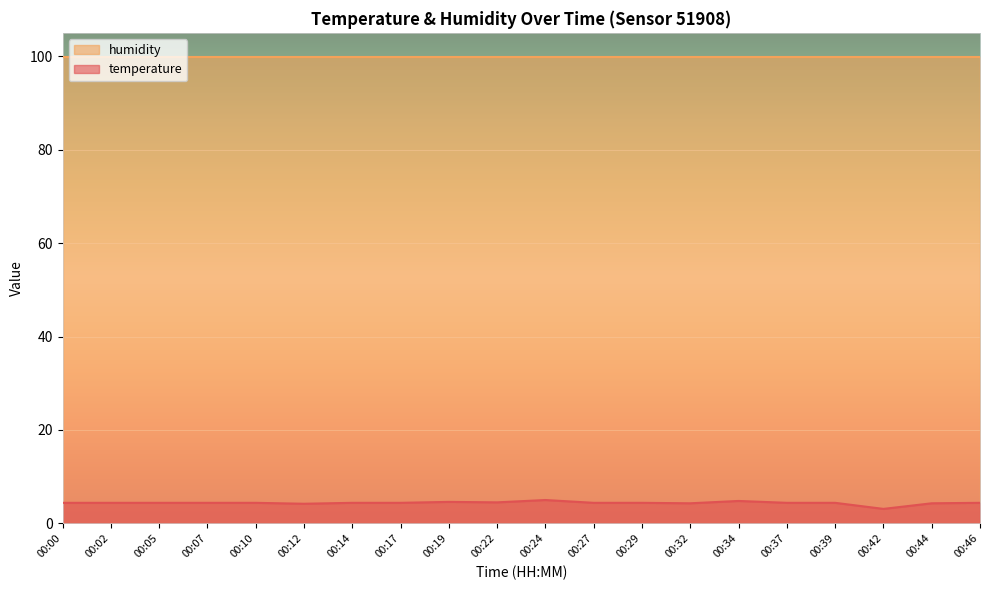

How many lines are shown in the chart?

2